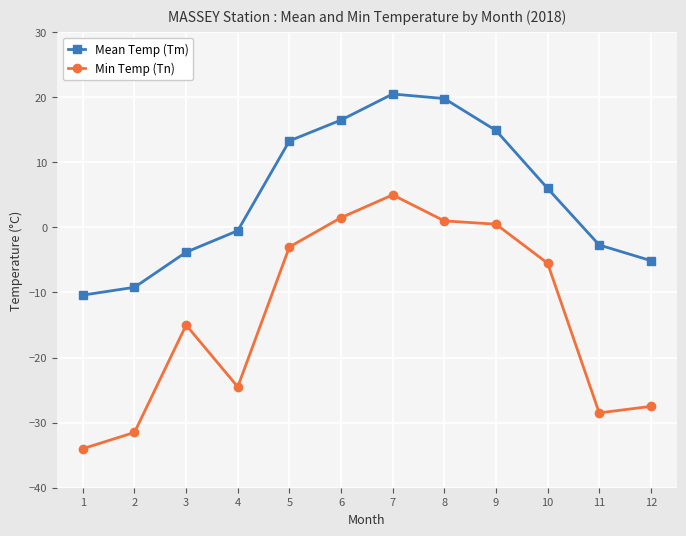

Count the number of categories in the chart.

12